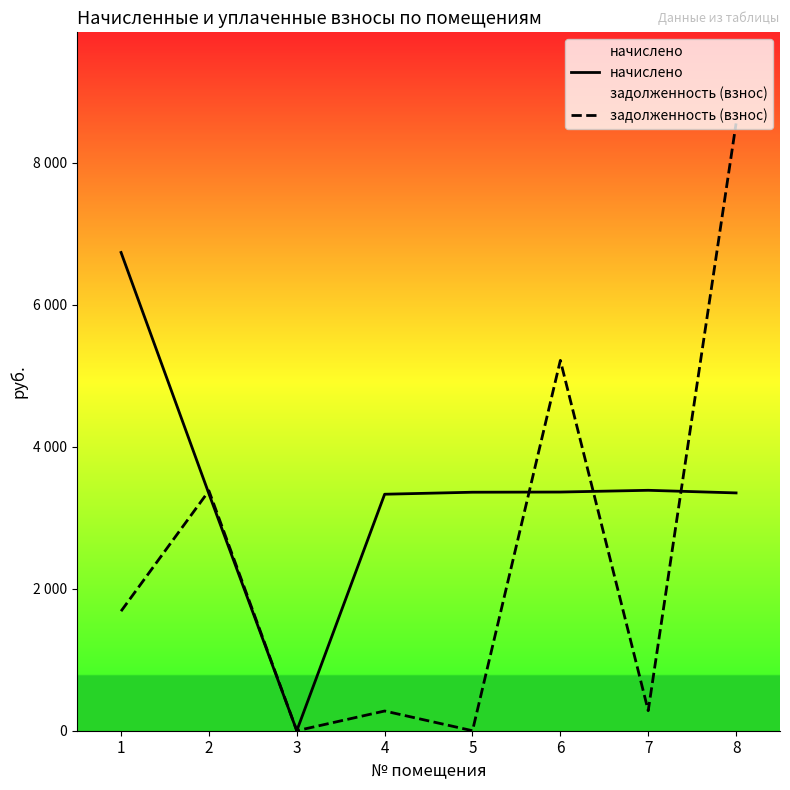

What value does the начислено series have at 8?

3348.8